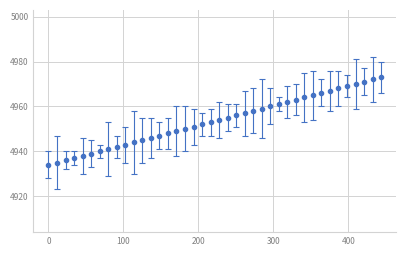

What is the sum of all values?

198140